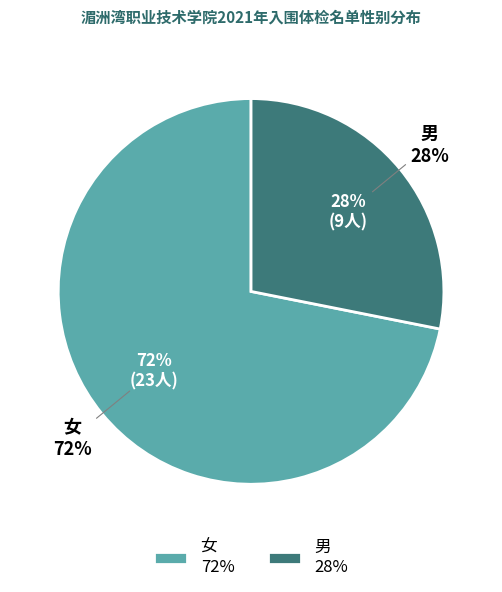

Which slice is the largest?

女